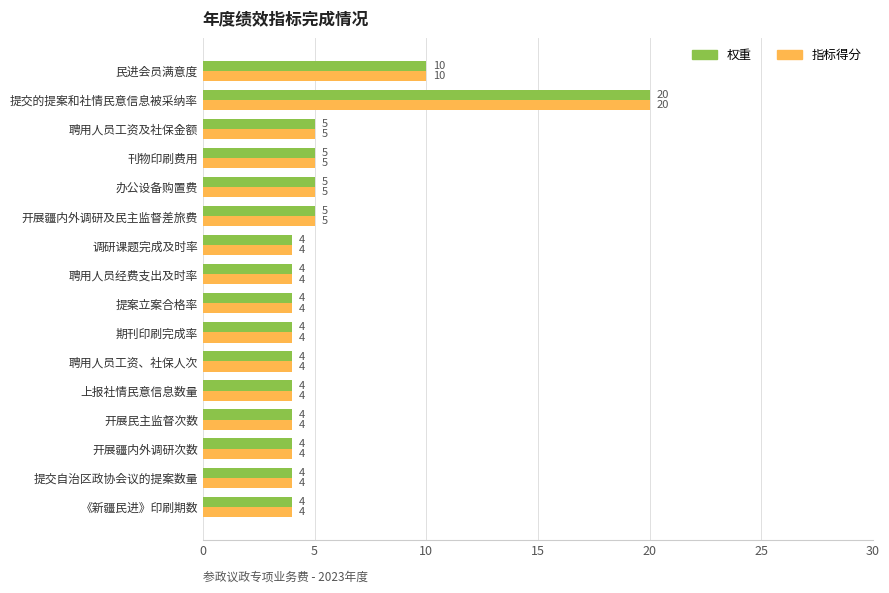

True or false: 权重 has a value of 4 at 《新疆民进》印刷期数.

True